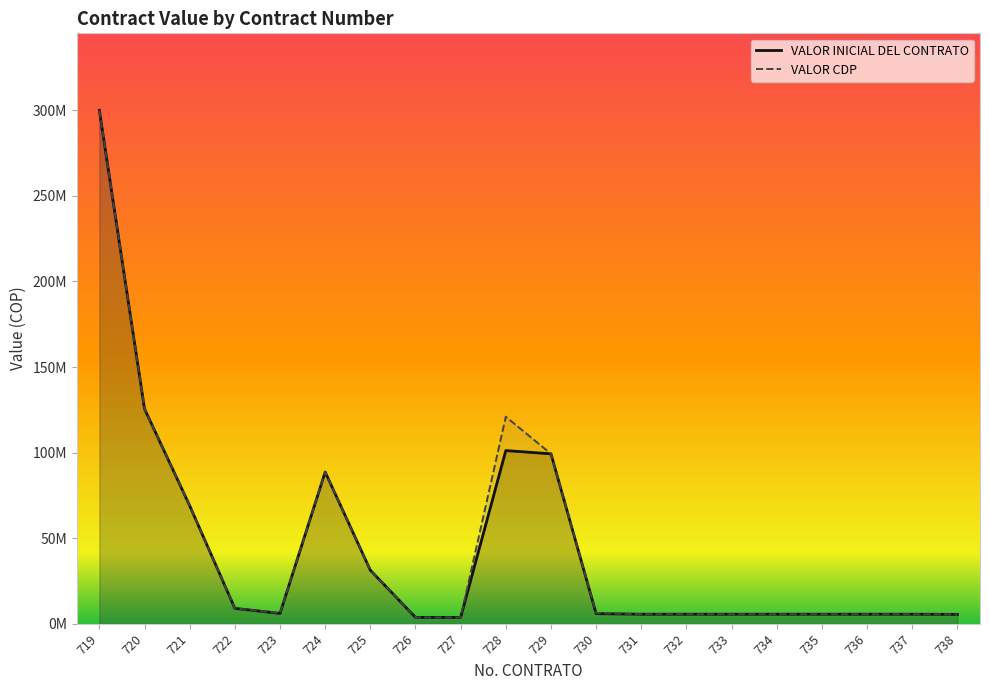

True or false: VALOR INICIAL DEL CONTRATO and VALOR CDP cross at least once.

False